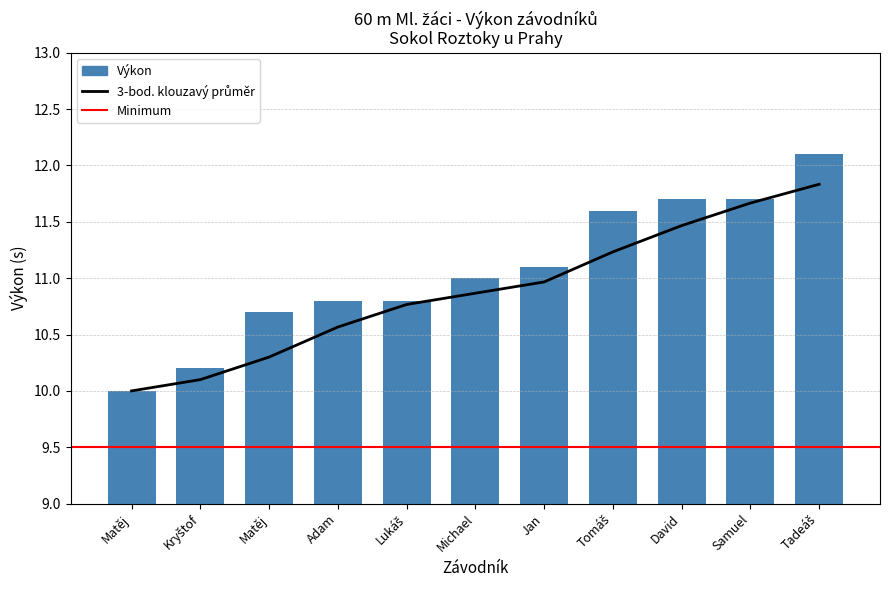

Read the value at Matěj.

10.0